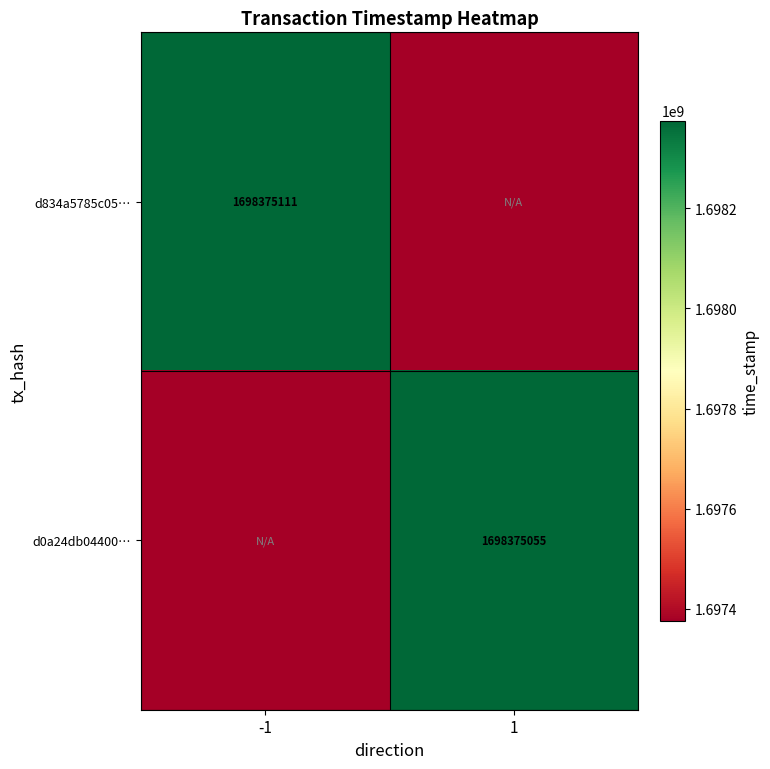

The d834a5785c05… series shows 1698375111 at -1. True or false?

True